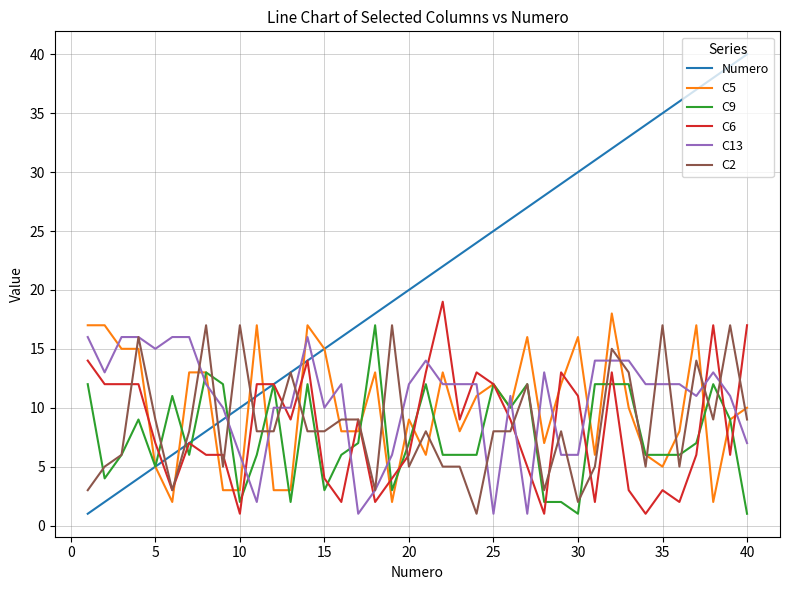

Reading right to left, list all the values displayed in this chart.

Numero: 40	39	38	37	36	35	34	33	32	31	30	29	28	27	26	25	24	23	22	21	20	19	18	17	16	15	14	13	12	11	10	9	8	7	6	5	4	3	2	1
C5: 10	9	2	17	8	5	6	10	18	6	16	12	7	16	10	12	11	8	13	6	9	2	13	8	8	15	17	3	3	17	3	3	13	13	2	5	15	15	17	17
C9: 1	9	12	7	6	6	6	12	12	12	1	2	2	12	10	12	6	6	6	12	7	3	17	7	6	3	12	2	12	6	2	12	13	6	11	5	9	6	4	12
C6: 17	6	17	6	2	3	1	3	13	2	11	13	1	5	9	12	13	9	19	13	6	4	2	9	2	4	14	9	12	12	1	6	6	7	3	7	12	12	12	14
C13: 7	11	13	11	12	12	12	14	14	14	6	6	13	1	11	1	12	12	12	14	12	6	3	1	12	10	16	10	10	2	6	10	12	16	16	15	16	16	13	16
C2: 9	17	9	14	5	17	5	13	15	5	2	8	3	12	8	8	1	5	5	8	5	17	3	9	9	8	8	13	8	8	17	5	17	8	3	9	16	6	5	3